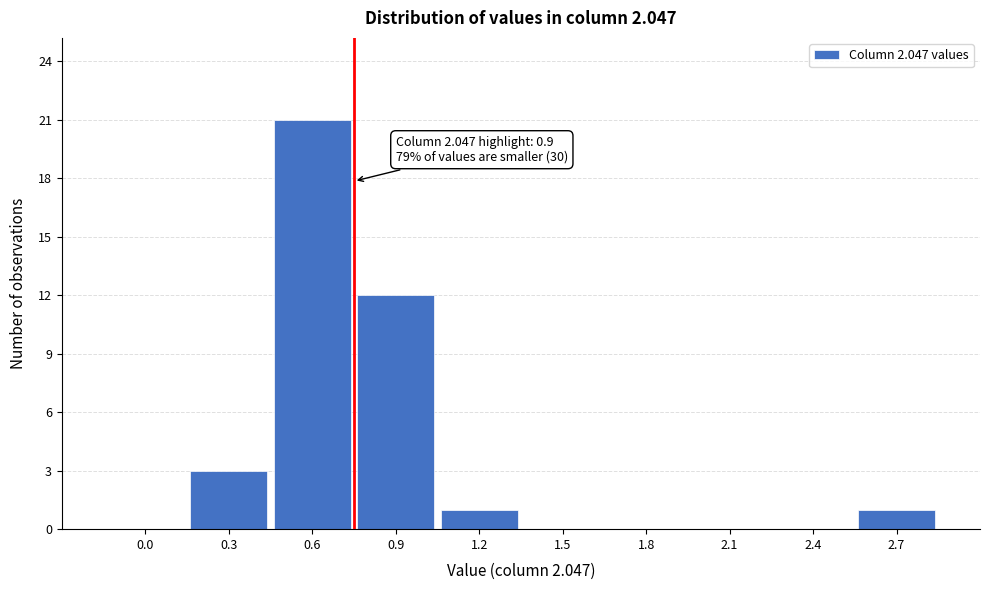

Reading right to left, what are all the values shown in this chart?

2.7=1	2.4=0	2.1=0	1.8=0	1.5=0	1.2=1	0.9=12	0.6=21	0.3=3	0.0=0